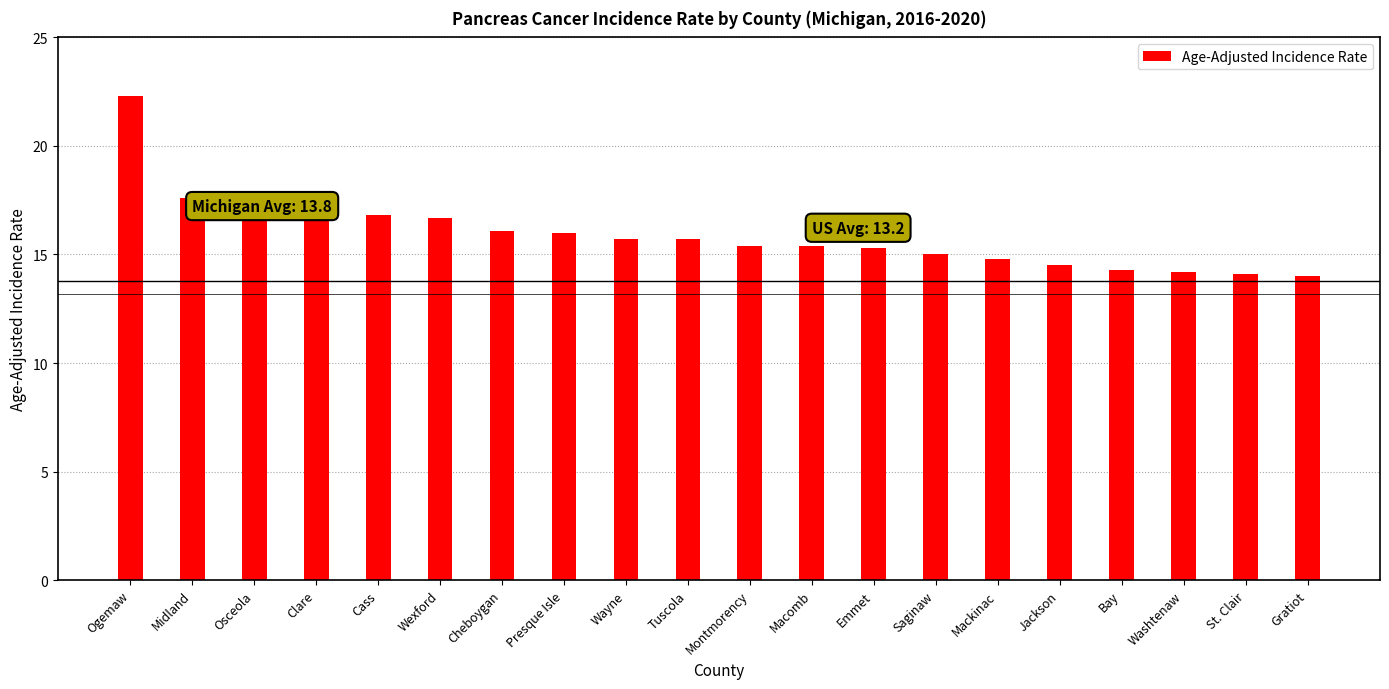

What is the difference between the maximum and minimum values?

8.3